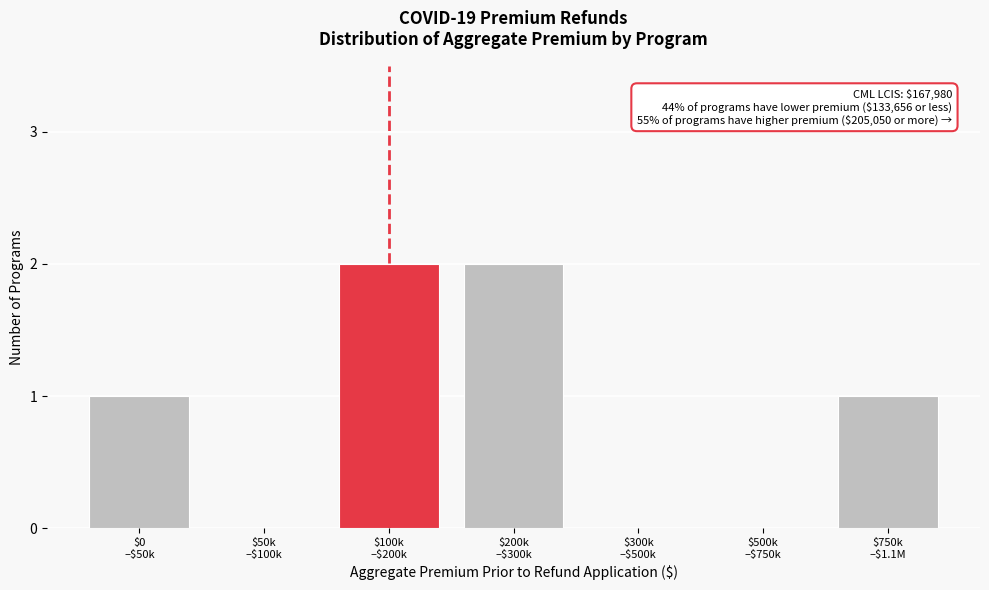

What is the sum of all values?

6